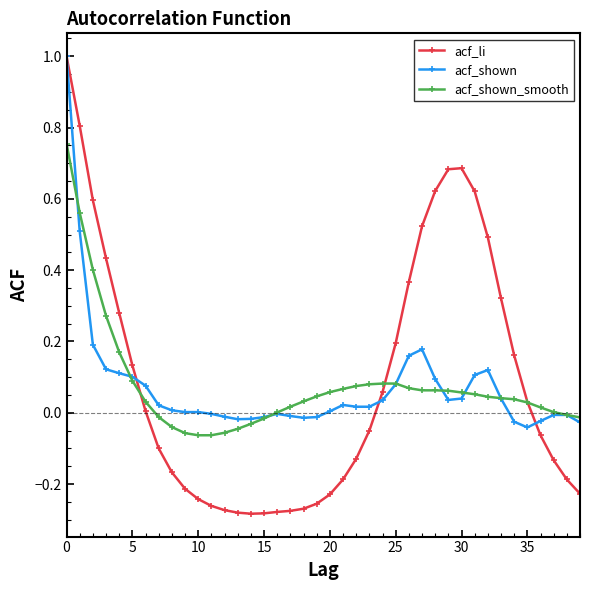

Which series has the largest range (max minus min)?

acf_li